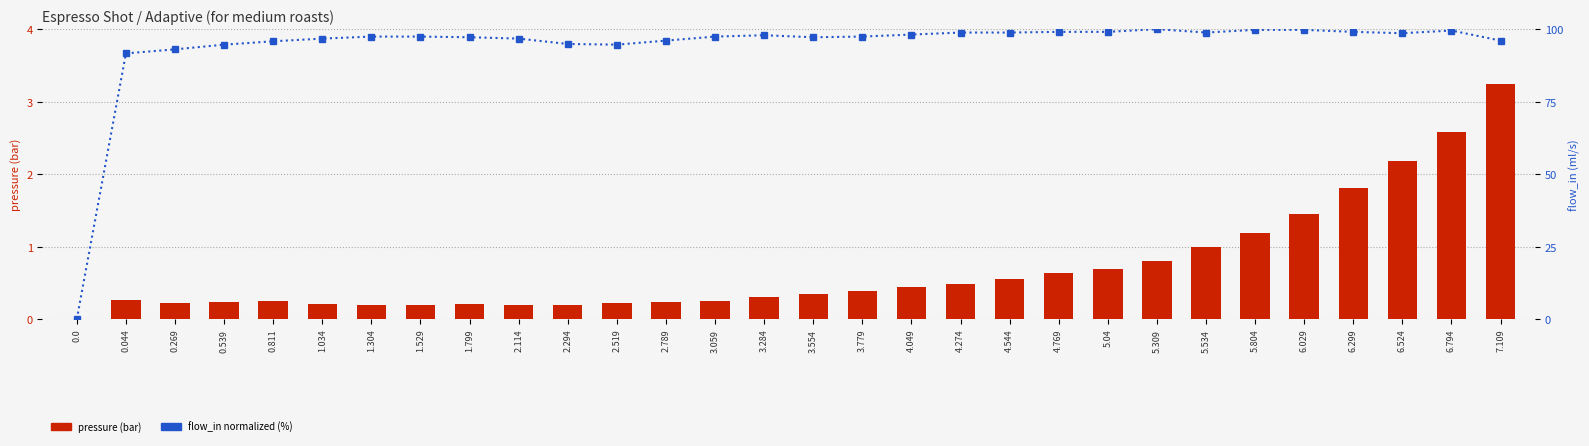

What are all the series names shown in the legend?

pressure (bar), flow_in (normalized %)